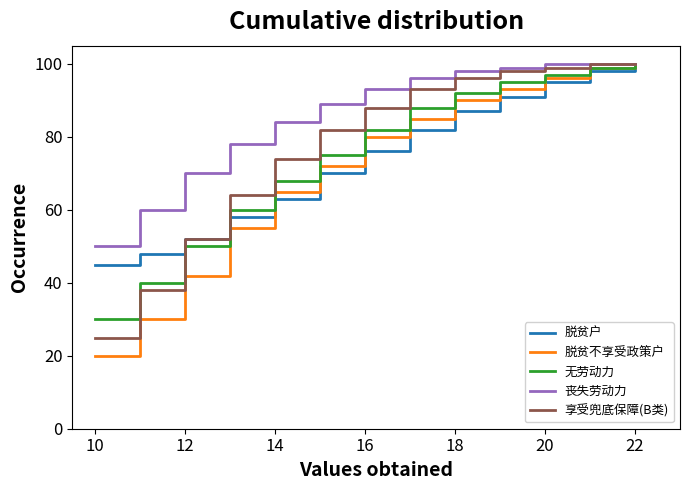

Which series has the largest range (max minus min)?

脱贫不享受政策户